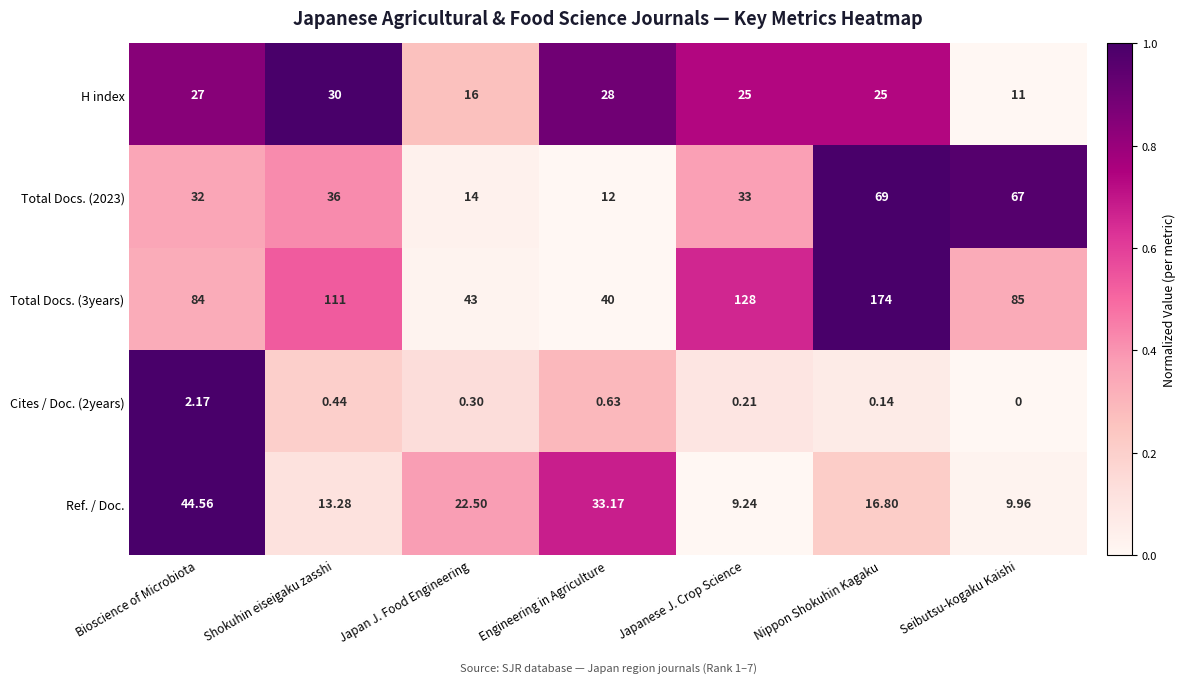

At which label is Total Docs. (2023) closest to 40?

Shokuhin eiseigaku zasshi